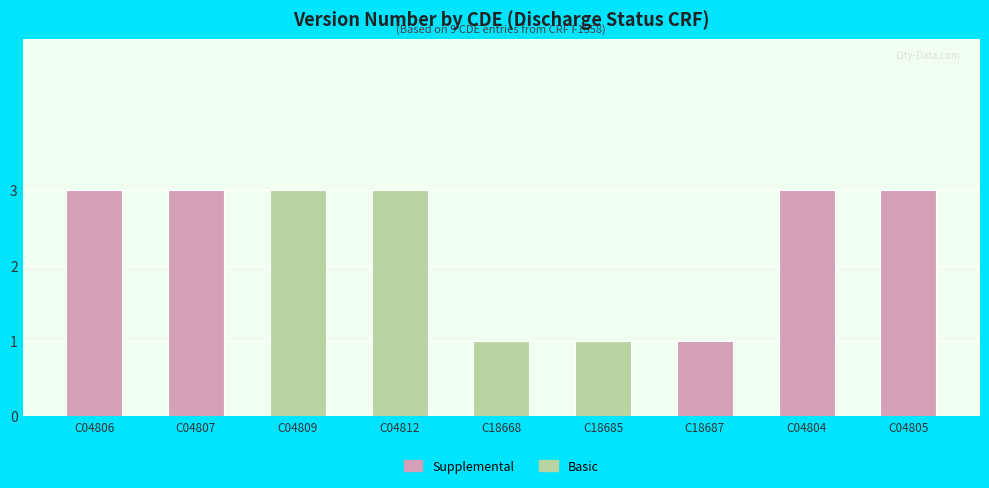

What is the maximum value for Basic?

3